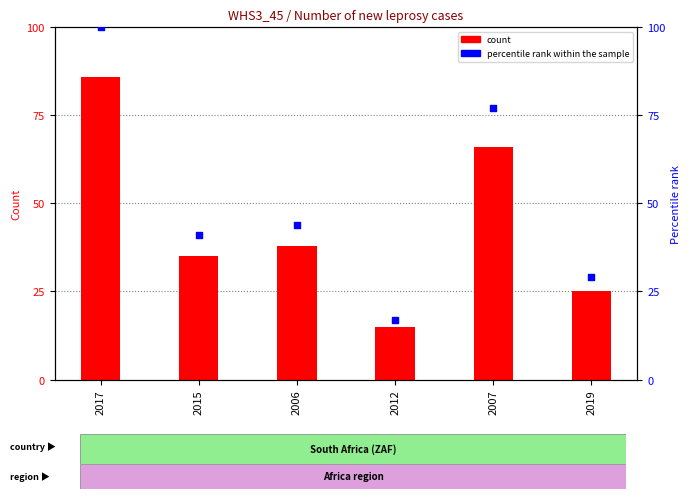

Which series reaches the maximum Y coordinate?

percentile rank within the sample